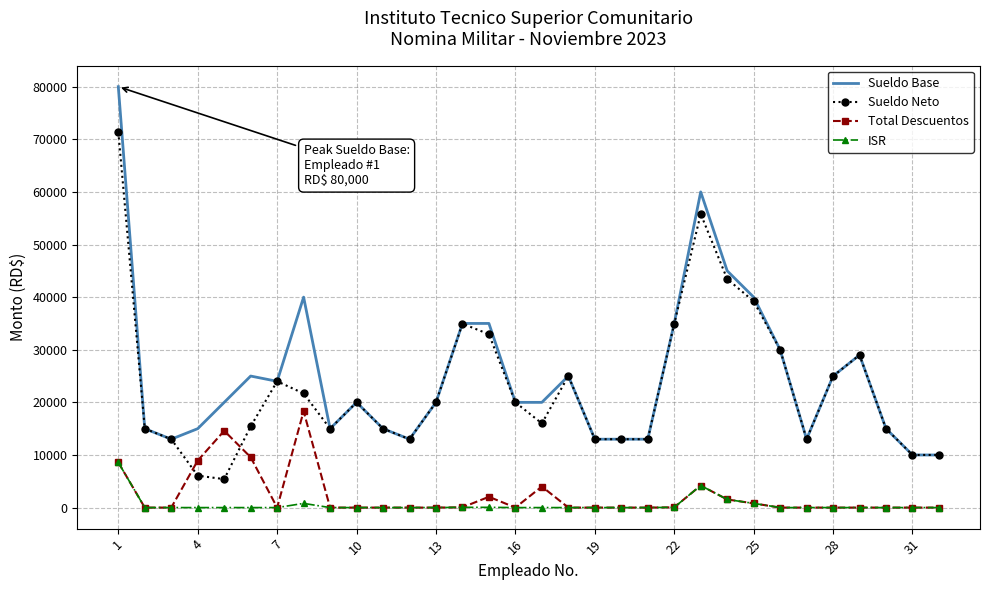

What is the greatest value displayed?

80000.0